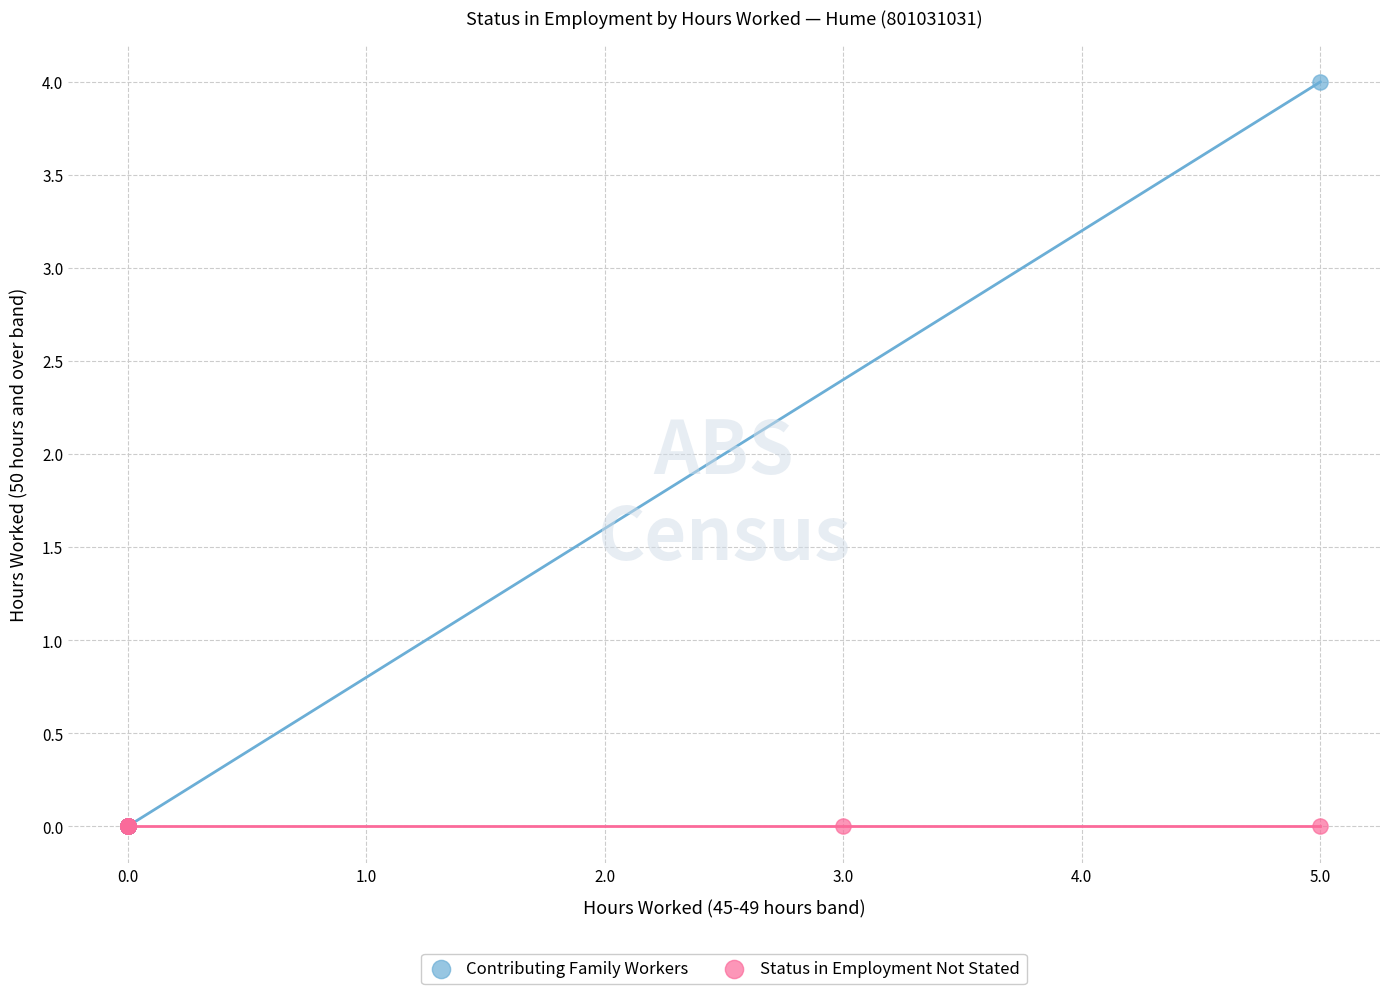

Which series reaches the maximum Y coordinate?

Contributing Family Workers